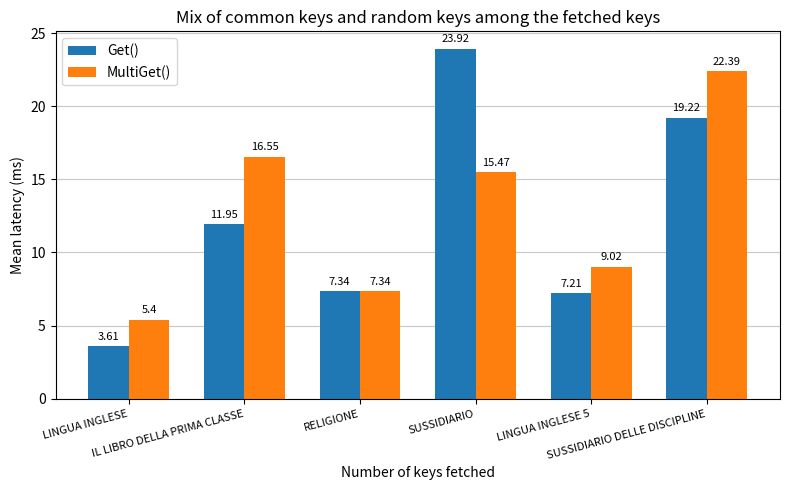

Which series has the largest total across all categories?

MultiGet()